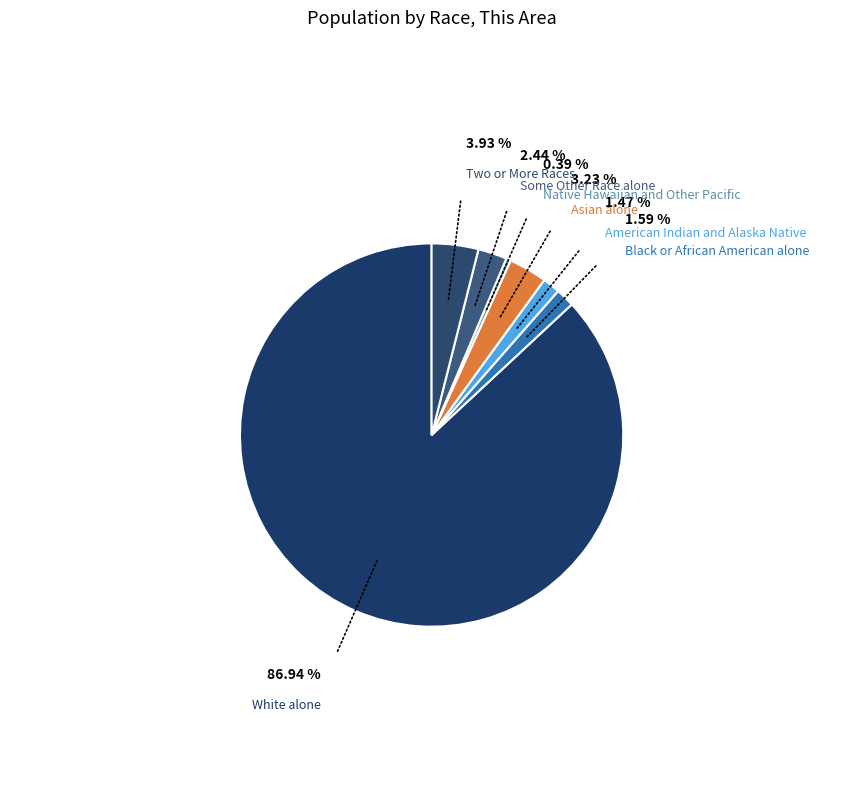

Which has a higher value, Two or More Races or Black or African American alone?

Two or More Races